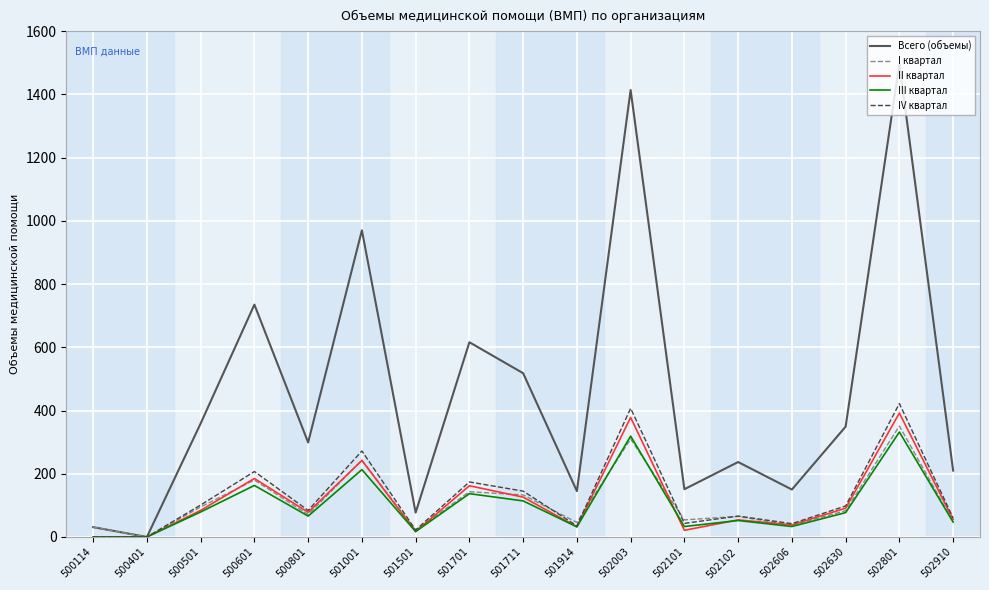

What are all the series names shown in the legend?

Всего (объемы), I квартал, II квартал, III квартал, IV квартал